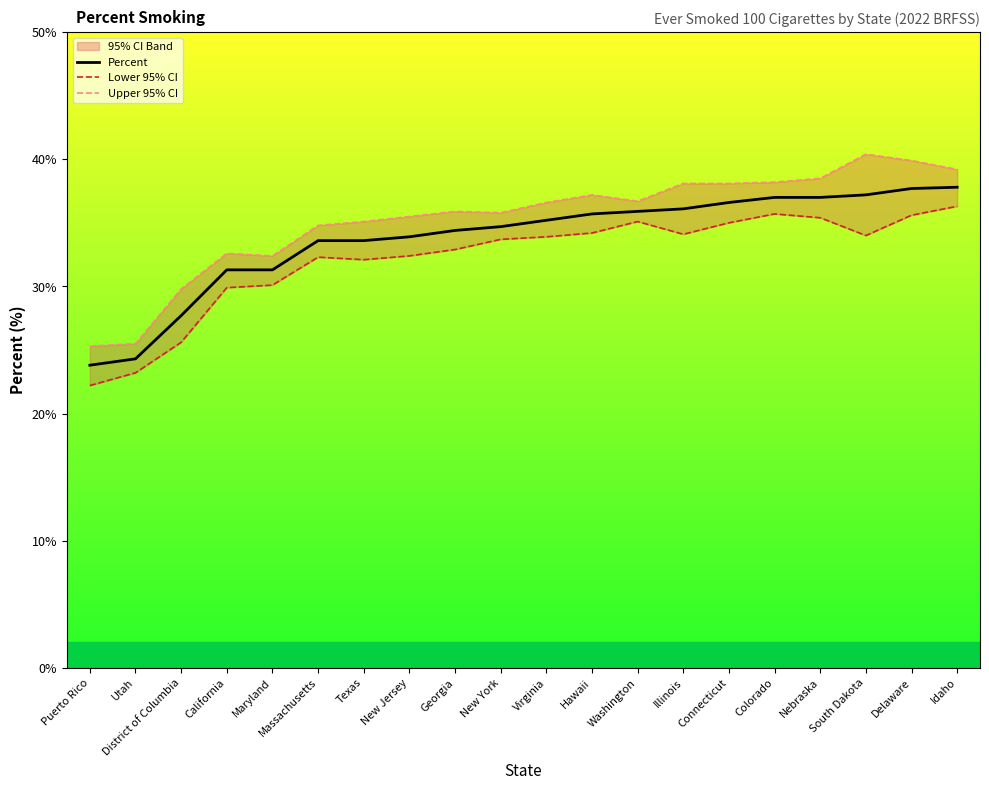

List the series in order of their overall mean, highest first.

Upper 95% CI, Percent, Lower 95% CI